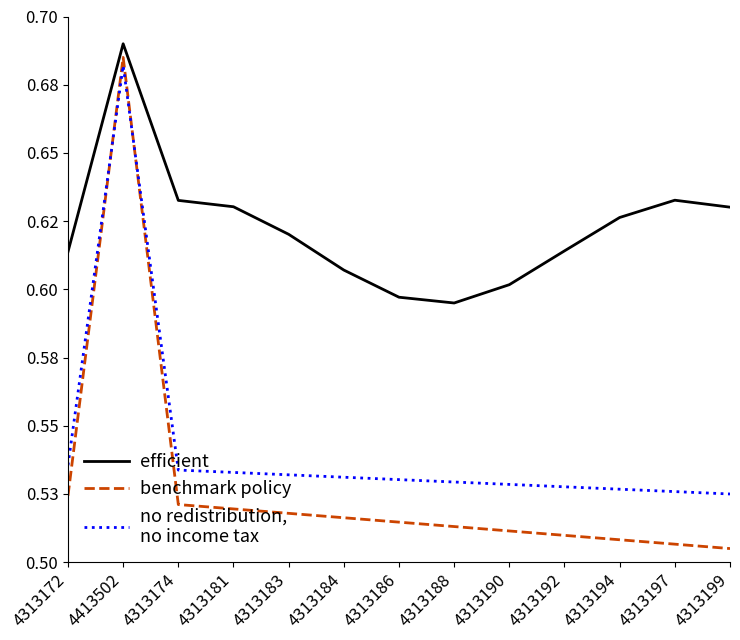

Reading left to right, what are all the values shown in this chart?

efficient: 4313172=0.6	4413502=0.7	4313174=0.6	4313181=0.6	4313183=0.6	4313184=0.6	4313186=0.6	4313188=0.6	4313190=0.6	4313192=0.6	4313194=0.6	4313197=0.6	4313199=0.6
benchmark policy: 4313172=0.5	4413502=0.7	4313174=0.5	4313181=0.5	4313183=0.5	4313184=0.5	4313186=0.5	4313188=0.5	4313190=0.5	4313192=0.5	4313194=0.5	4313197=0.5	4313199=0.5
no redistribution,
no income tax: 4313172=0.5	4413502=0.7	4313174=0.5	4313181=0.5	4313183=0.5	4313184=0.5	4313186=0.5	4313188=0.5	4313190=0.5	4313192=0.5	4313194=0.5	4313197=0.5	4313199=0.5